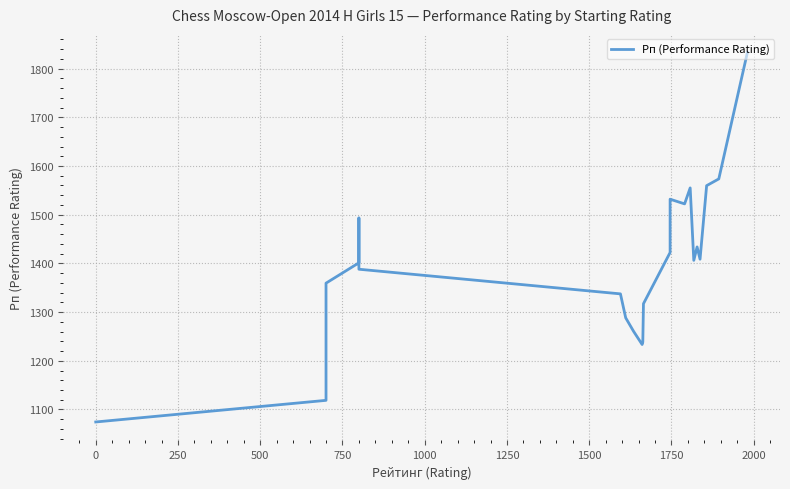

Count the number of data series in this chart.

1